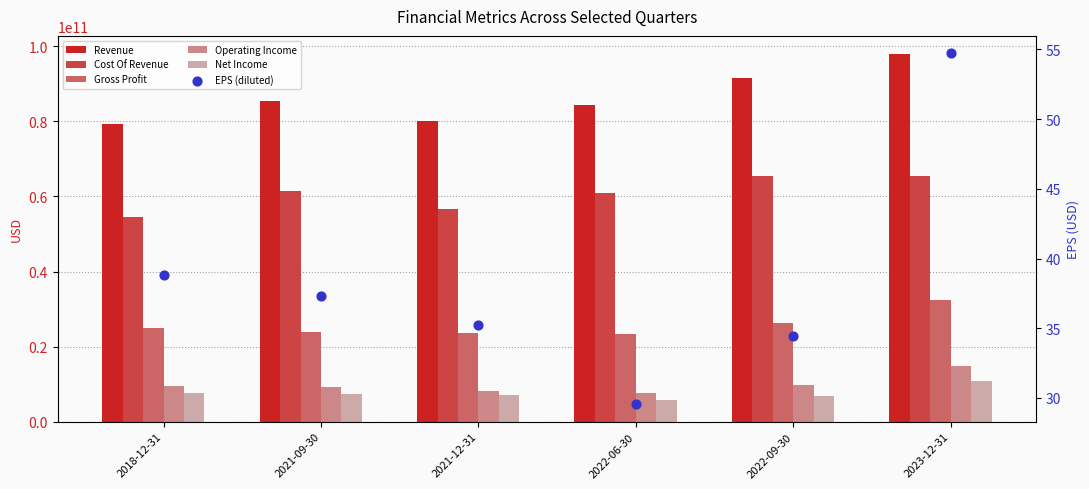

Is the value of Gross Profit at 2018-12-31 greater than the value of Cost Of Revenue at 2018-12-31?

No